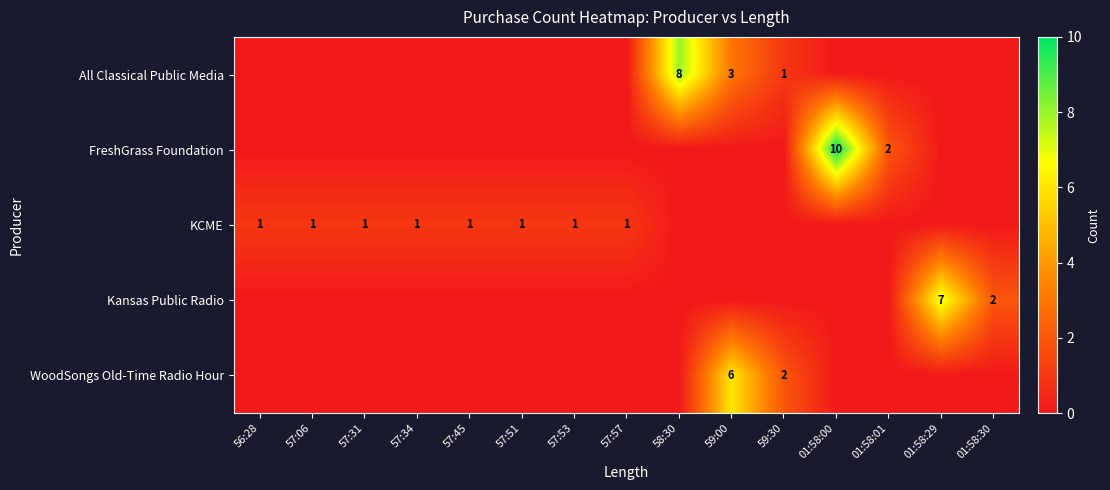

The Kansas Public Radio series shows 7 at 01:58:29. True or false?

True